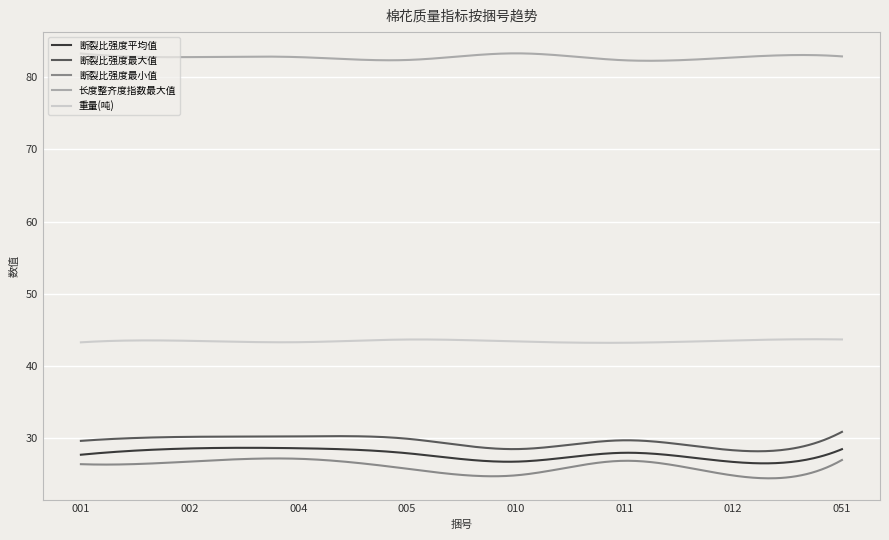

Is this an area chart (filled region under the line)?

No